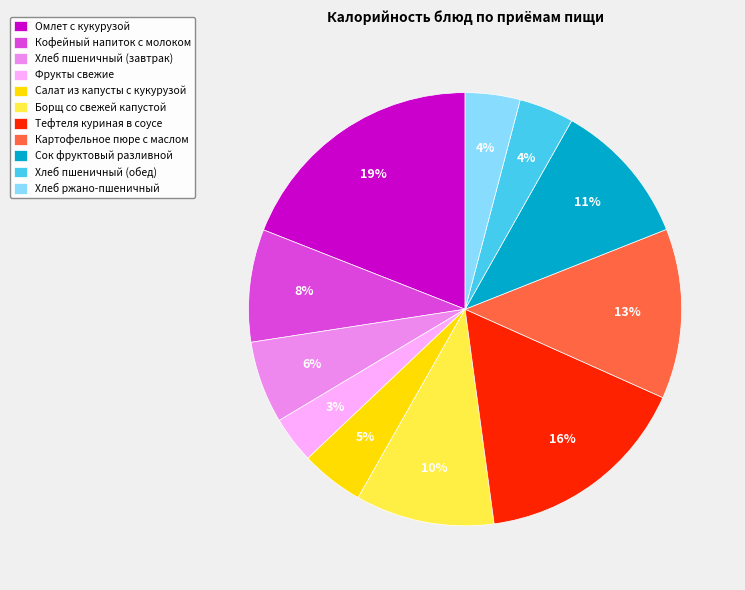

Between Салат из капусты с кукурузой and Фрукты свежие, which is larger?

Салат из капусты с кукурузой